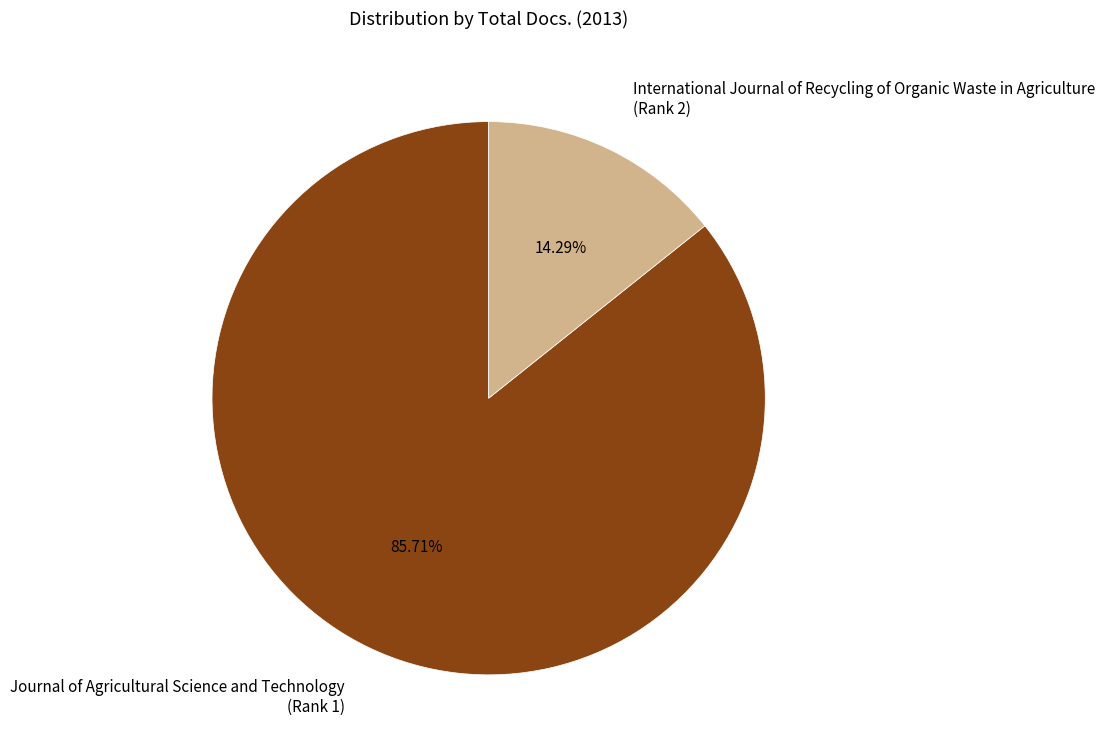

Do Journal of Agricultural Science and Technology (Rank 1) and International Journal of Recycling of Organic Waste in Agriculture (Rank 2) together represent more than half of the pie?

Yes